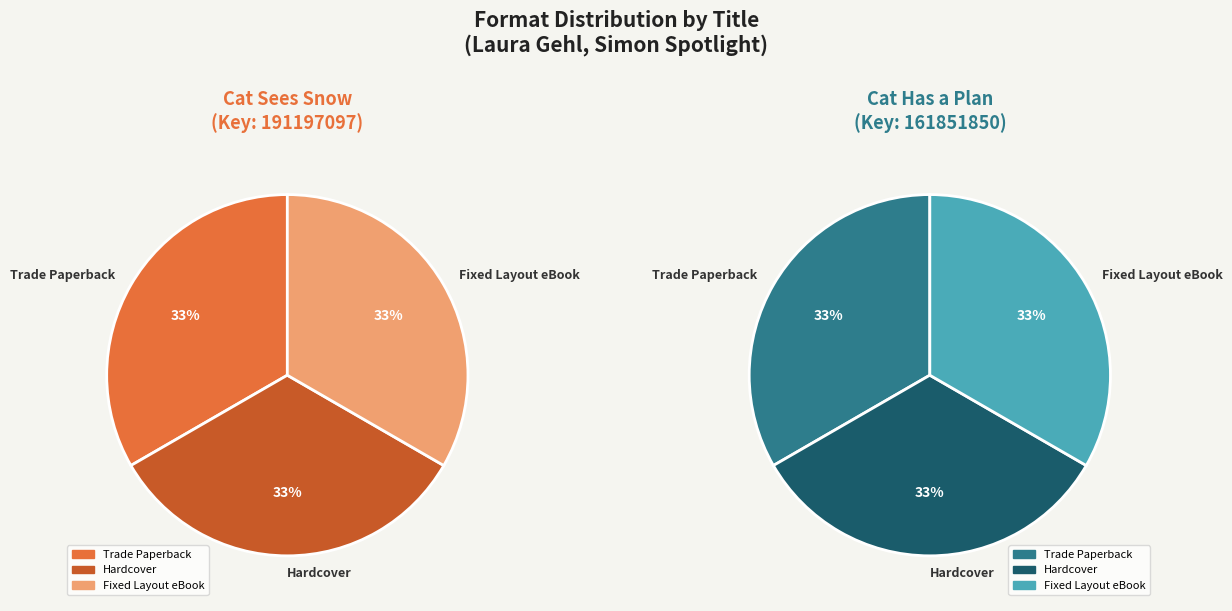

Rank the categories by value from lowest to highest.

Trade Paperback (Cat Has a Plan), Hardcover (Cat Has a Plan), Fixed Layout eBook (Cat Has a Plan), Trade Paperback (Cat Sees Snow), Hardcover (Cat Sees Snow), Fixed Layout eBook (Cat Sees Snow)